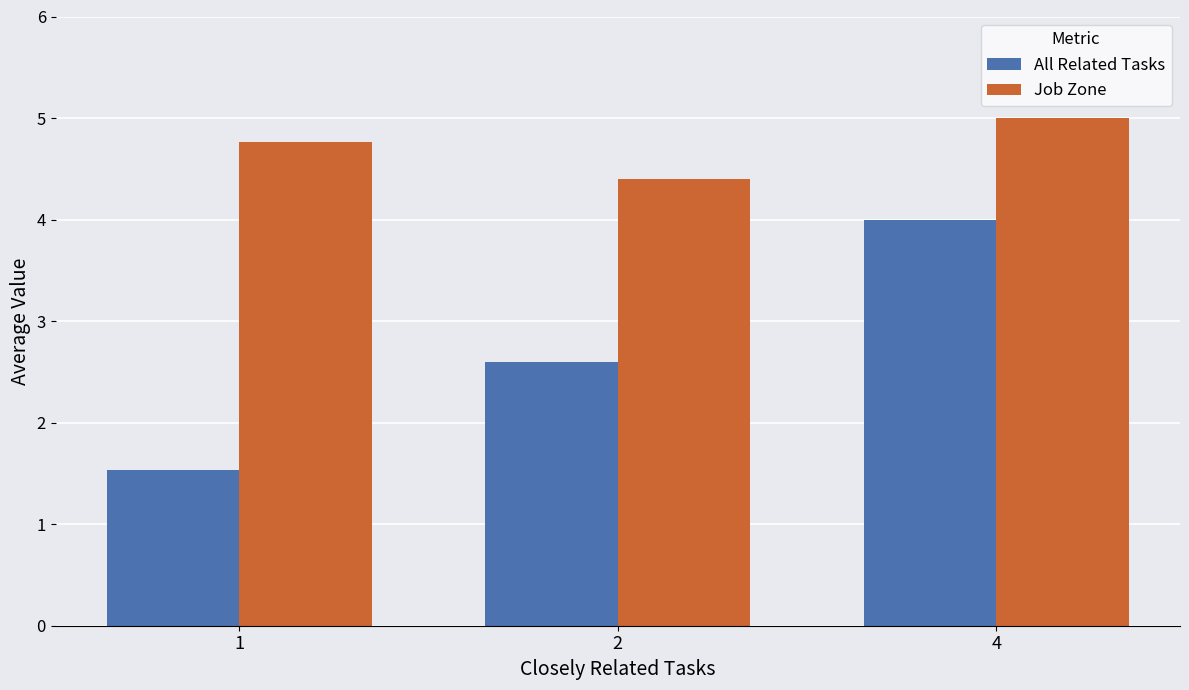

What is the difference between the Job Zone values at 4 and 2?

0.6